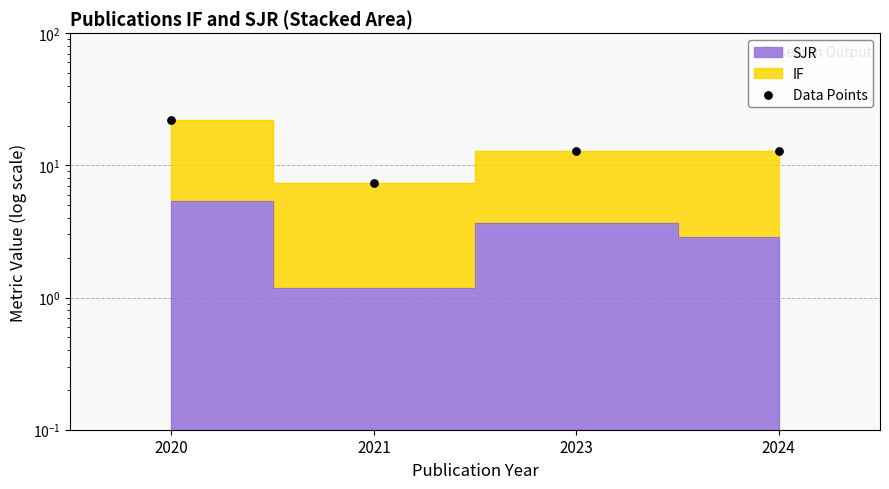

What is the change in value from 2020 to 2024?

-9.4